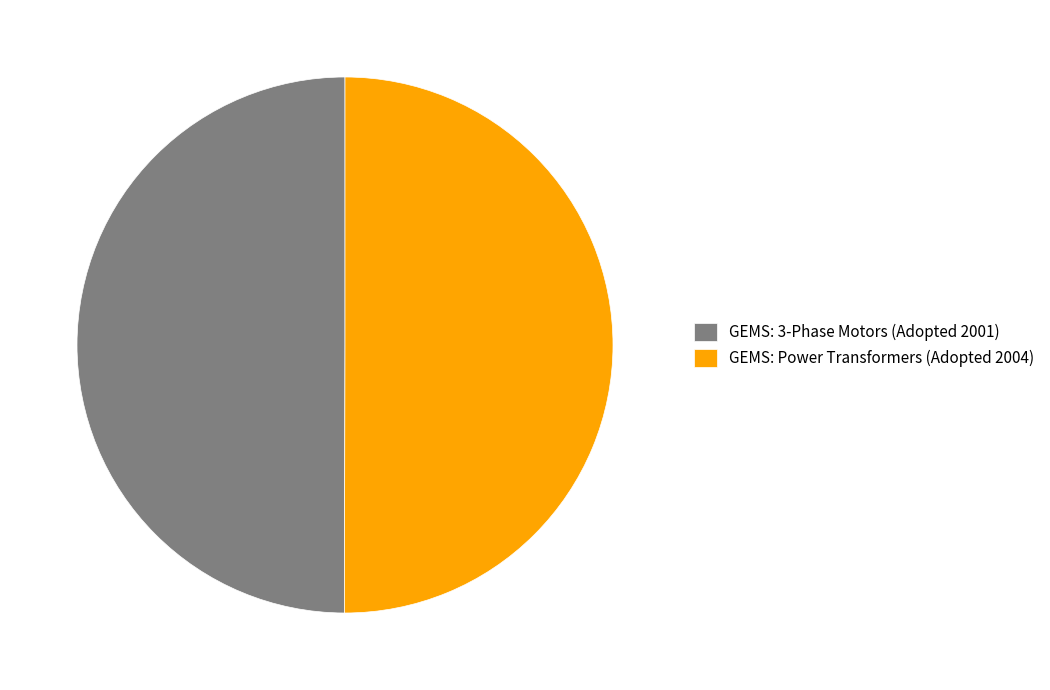

Is the sum of GEMS: Power Transformers (Adopted 2004) and GEMS: 3-Phase Motors (Adopted 2001) greater than half?

Yes